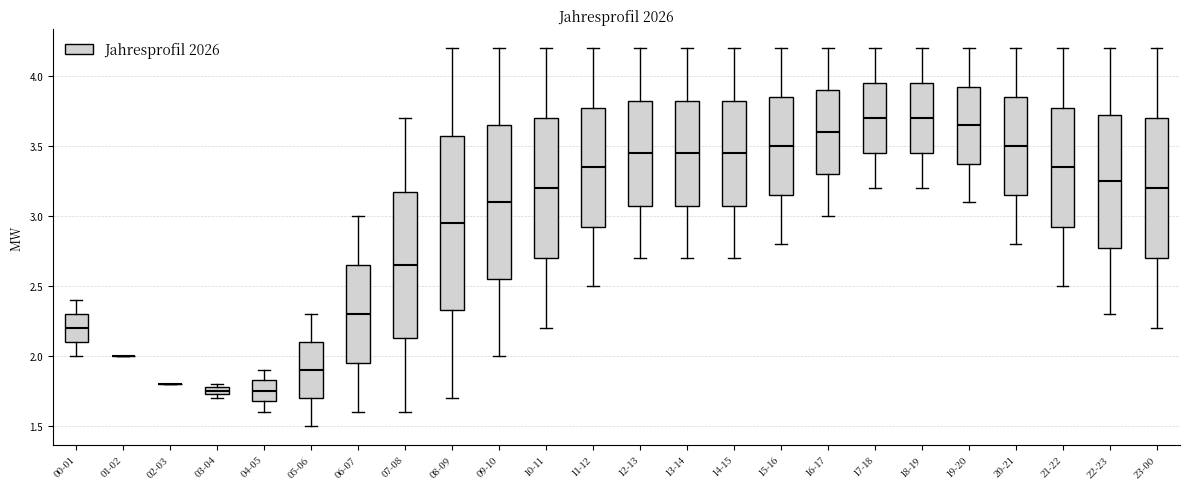

Where is the lower edge of the box for 14-15 on the y-axis? The values are not printed on the chart, so give them approximately, as read against the axis.

3.10